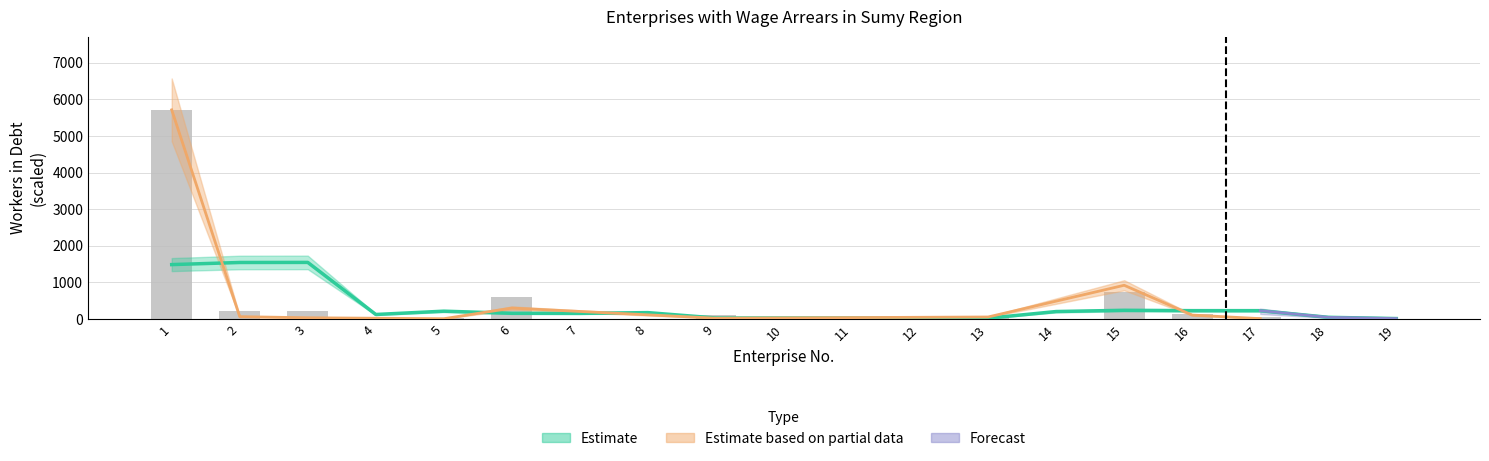

List the labels in order of value, smallest first.

7, 8, 10, 11, 12, 14, 18, 19, 4, 5, 17, 13, 9, 16, 2, 3, 6, 15, 1